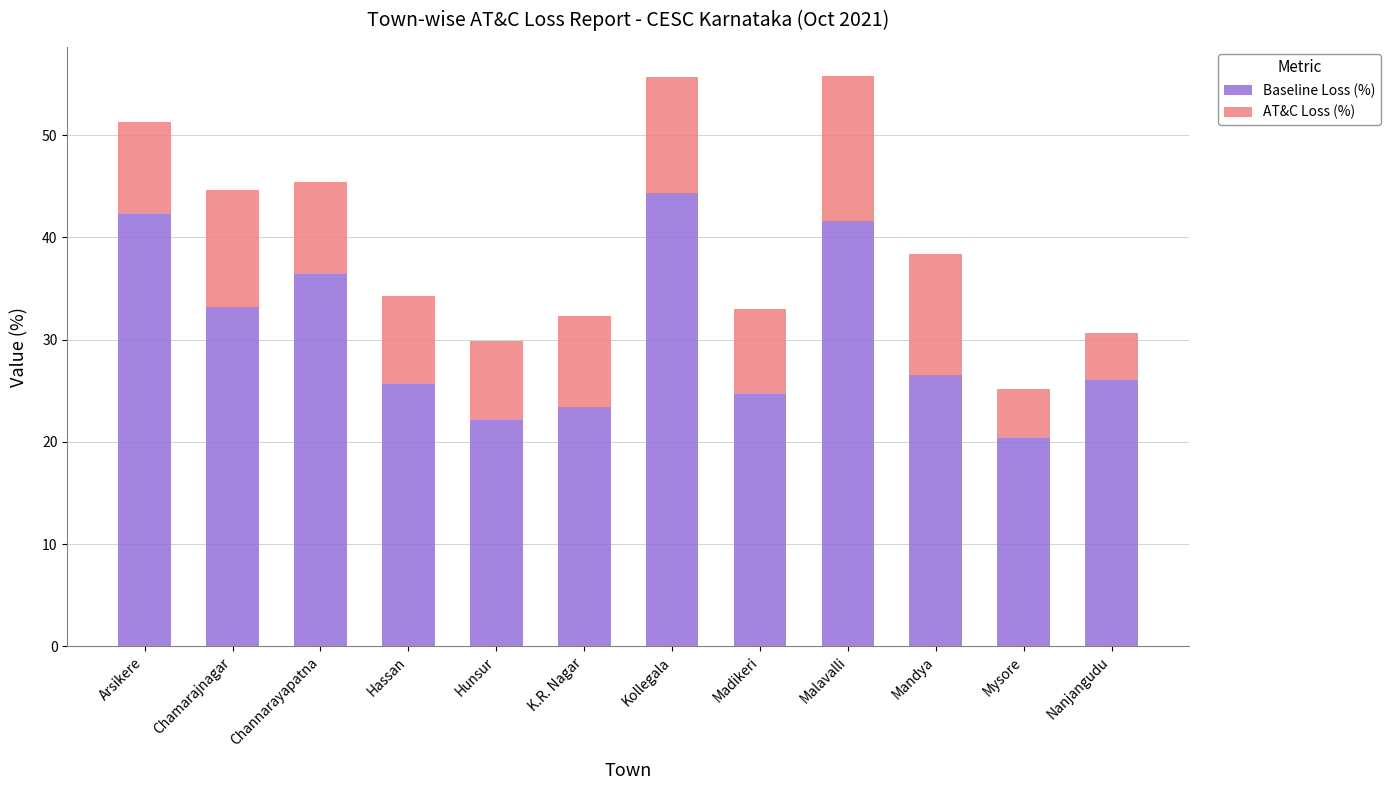

The value of Baseline Loss (%) at Hassan is 25.7. True or false?

True